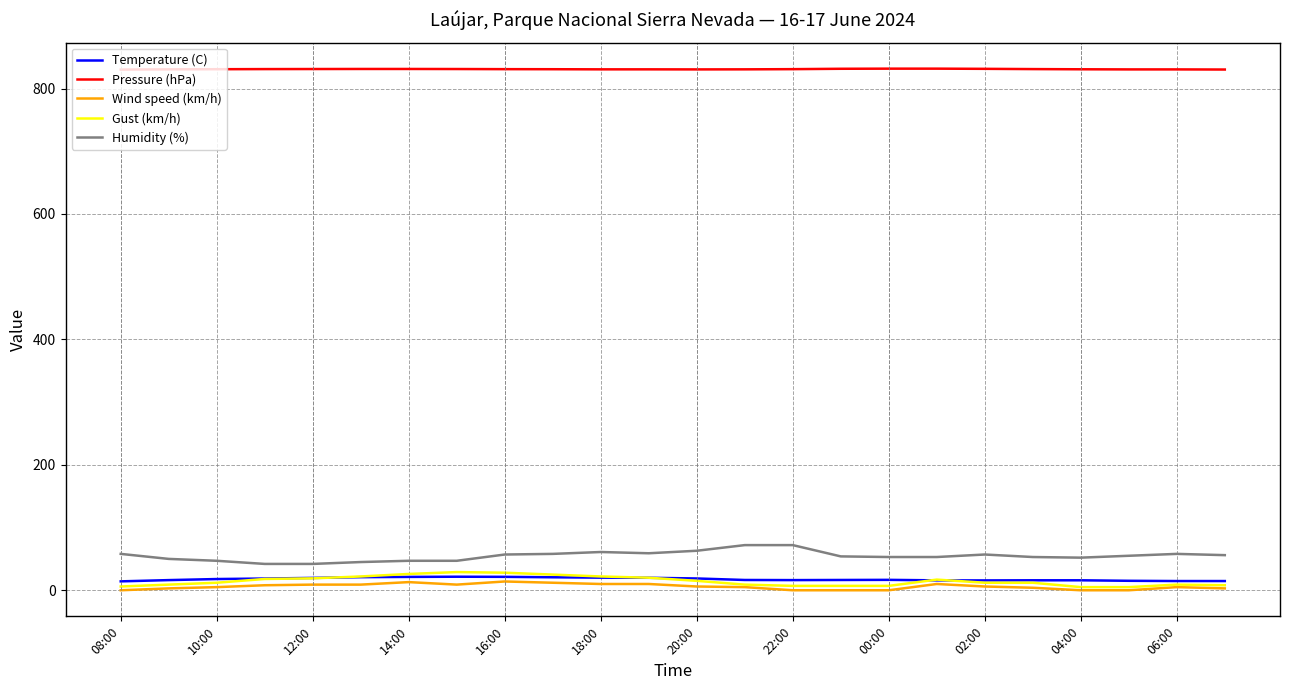

What is the maximum value shown in the chart?

831.7